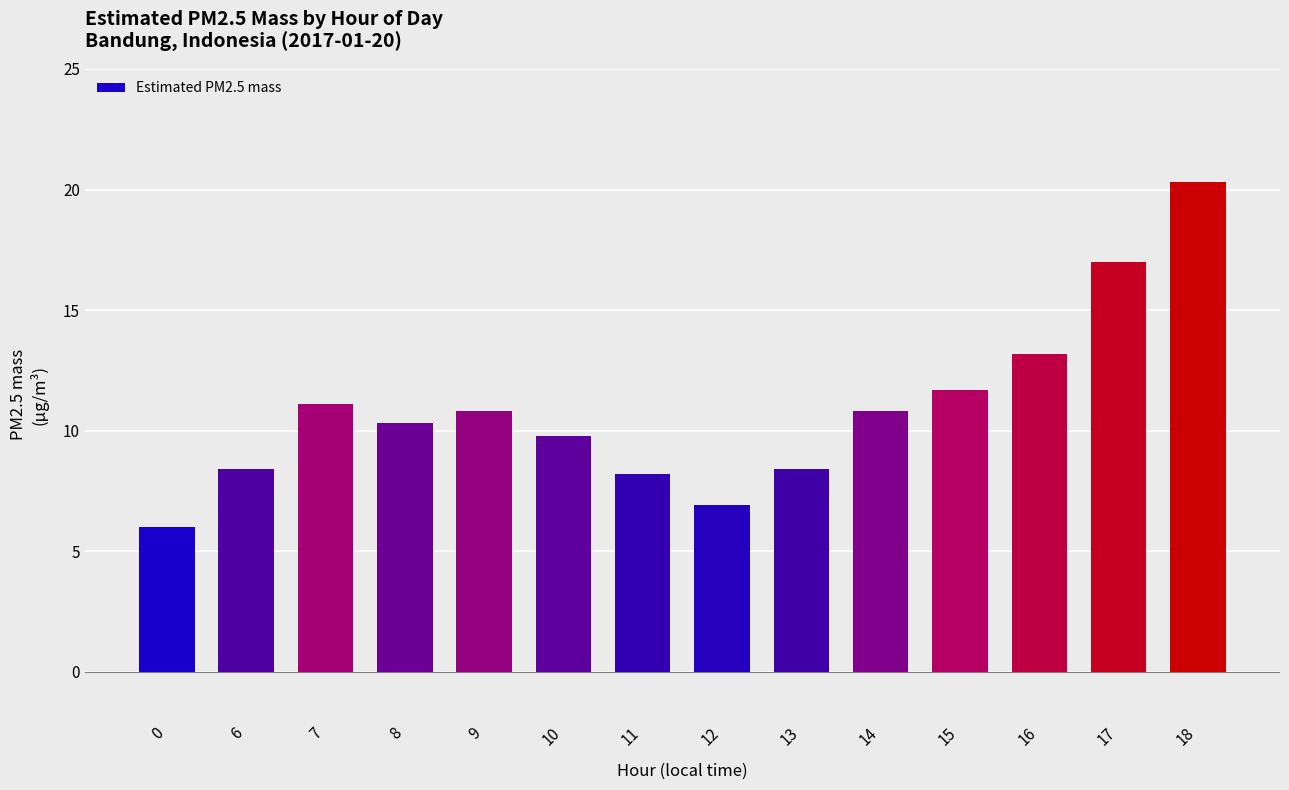

What is the sum of the values at 13 and 6?

16.8